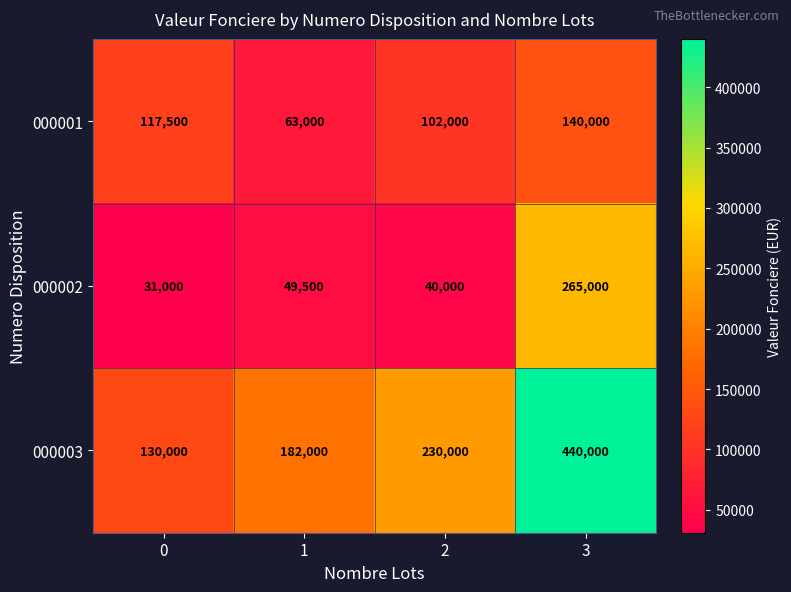

What is the difference between the highest and lowest values at 2?

190000